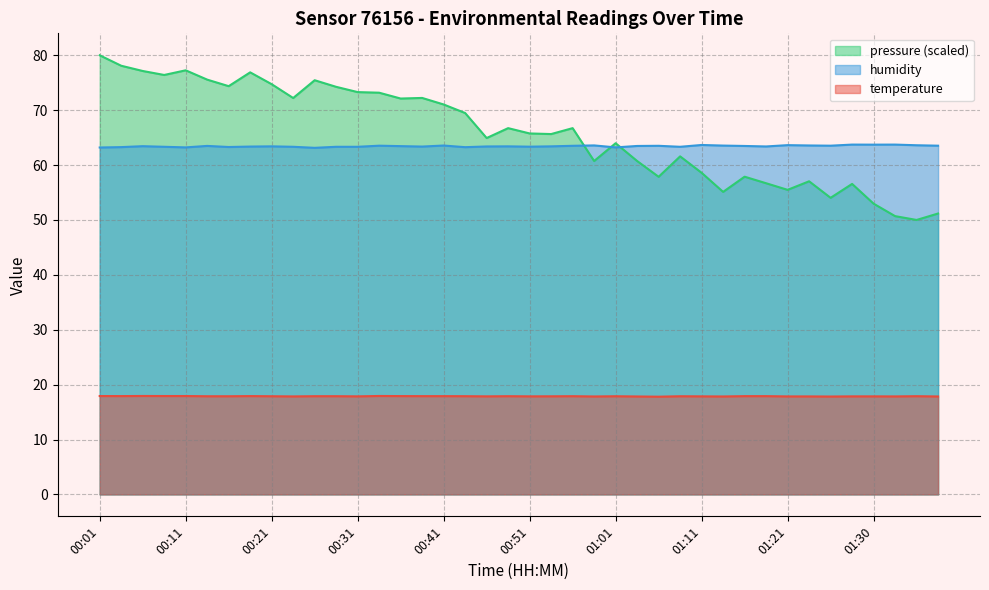

Rank the series at 00:01 from lowest to highest value.

temperature, humidity, pressure (scaled)